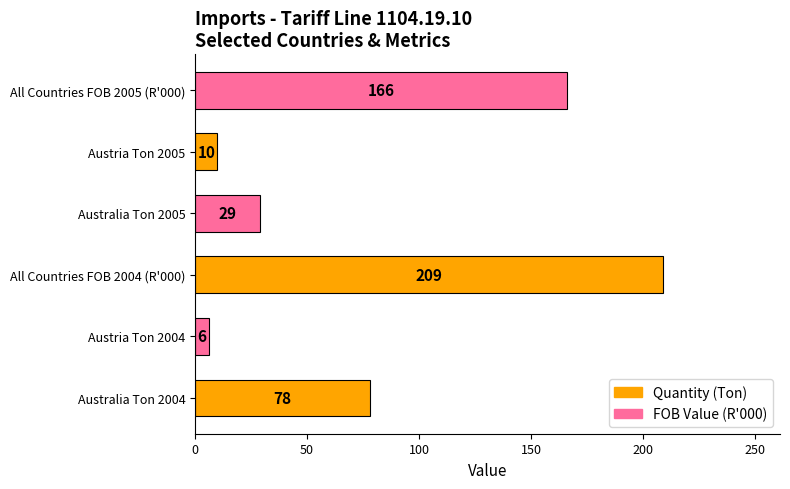

How many data points are less than 78?

3